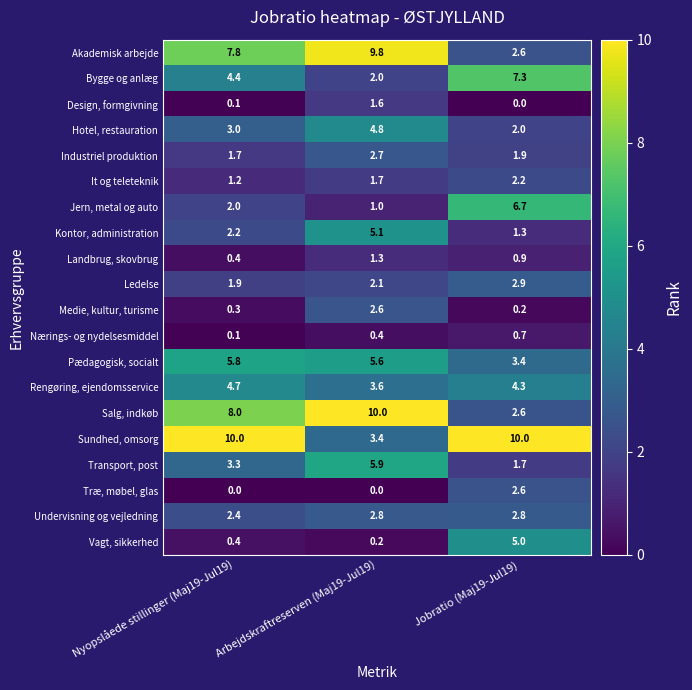

Which series has the widest spread of values?

Salg, indkøb